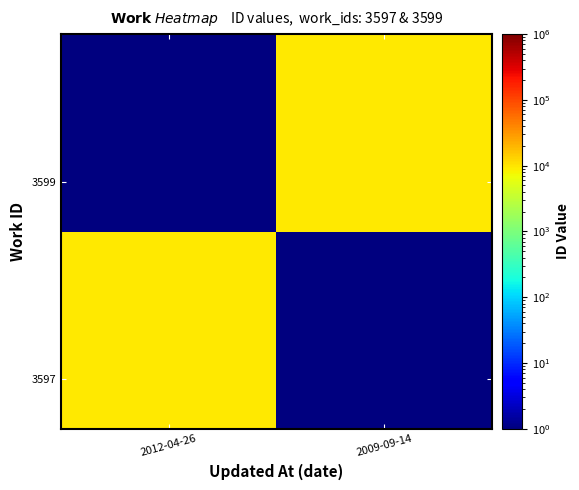

Count the number of categories in the chart.

2